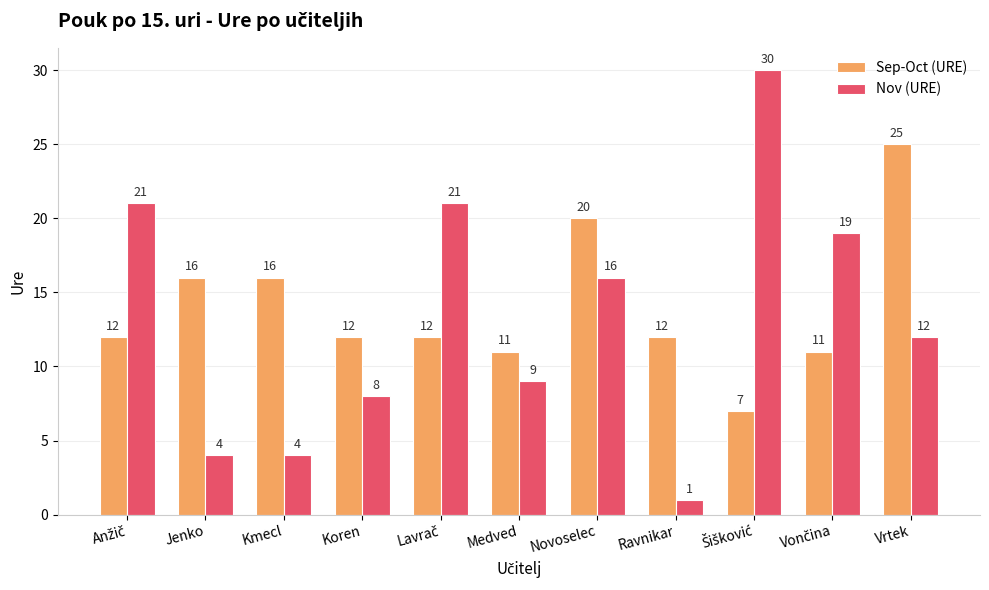

Where is Nov (URE) nearest to the value 15?

Novoselec